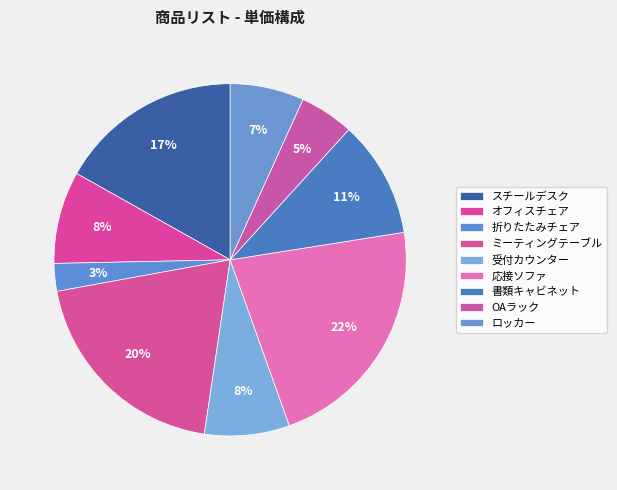

What percentage is NOT represented by ロッカー?

93.2%